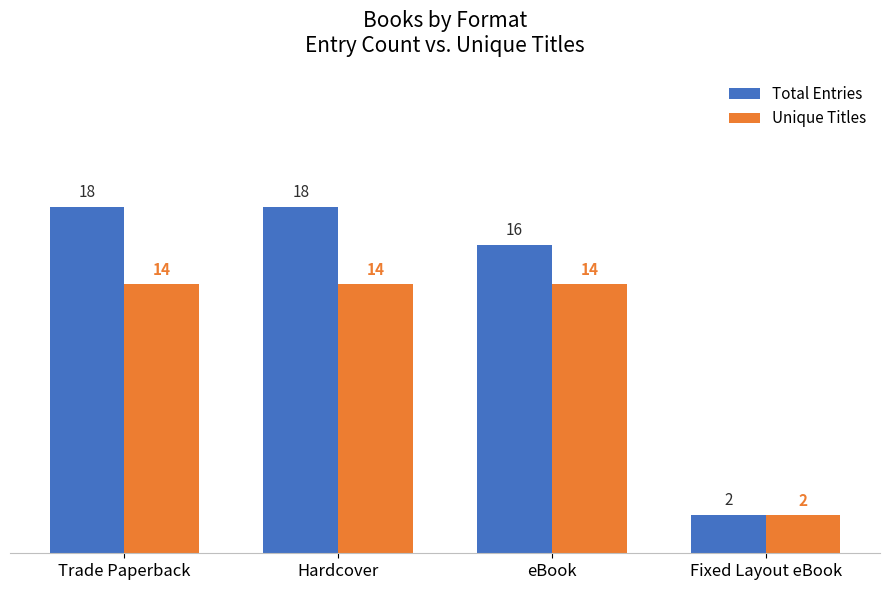

The Unique Titles series shows 14 at Trade Paperback. True or false?

True